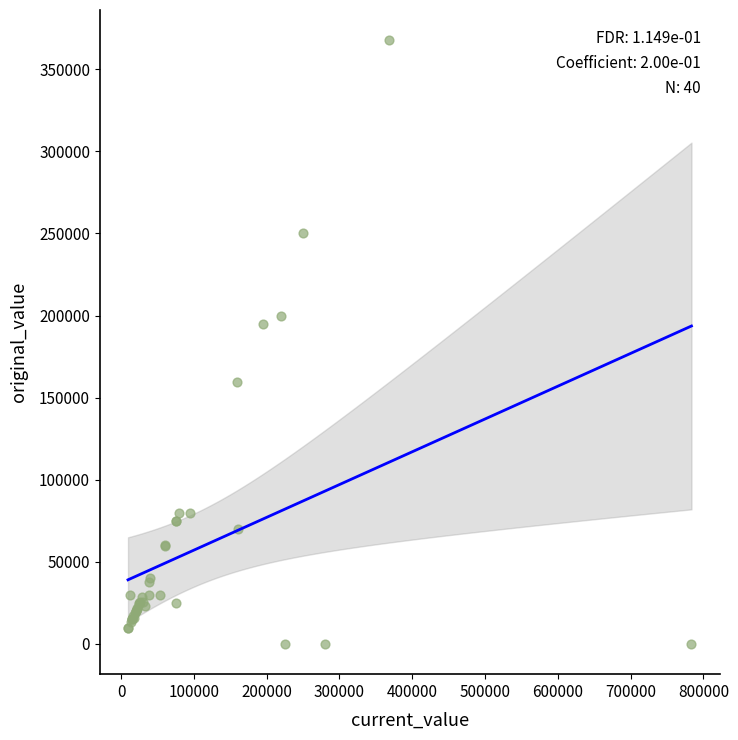

What Y value in the scatter plot is closest to 183825?

195000.0